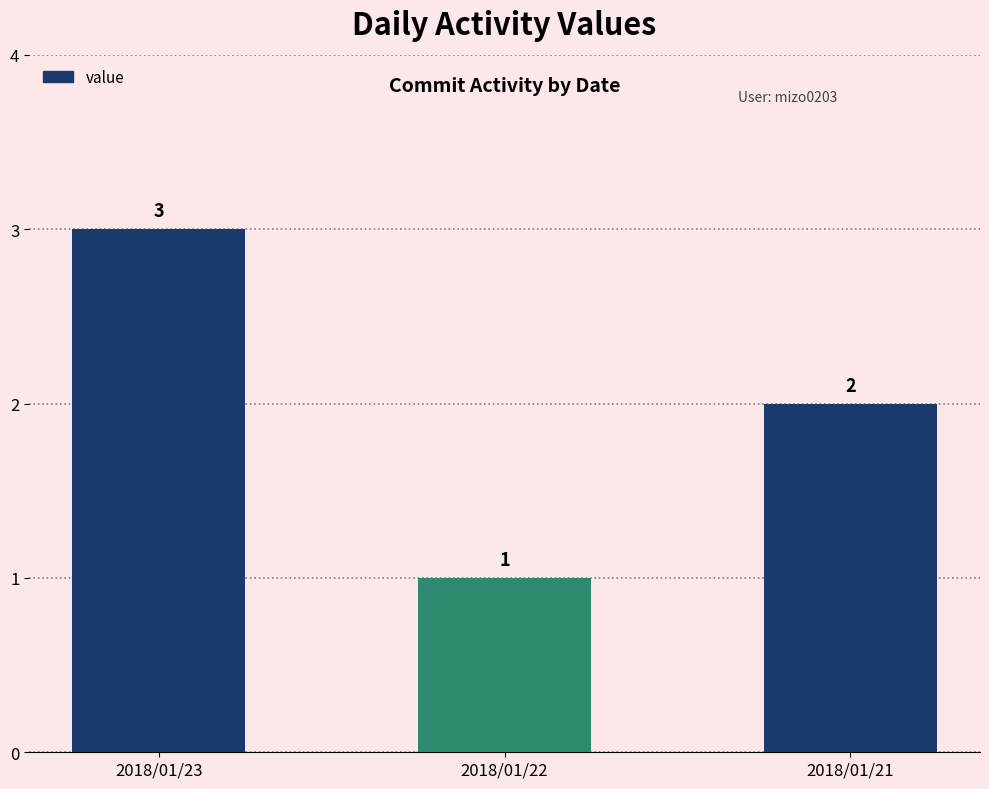

Count the values in the range 1 to 3.

3